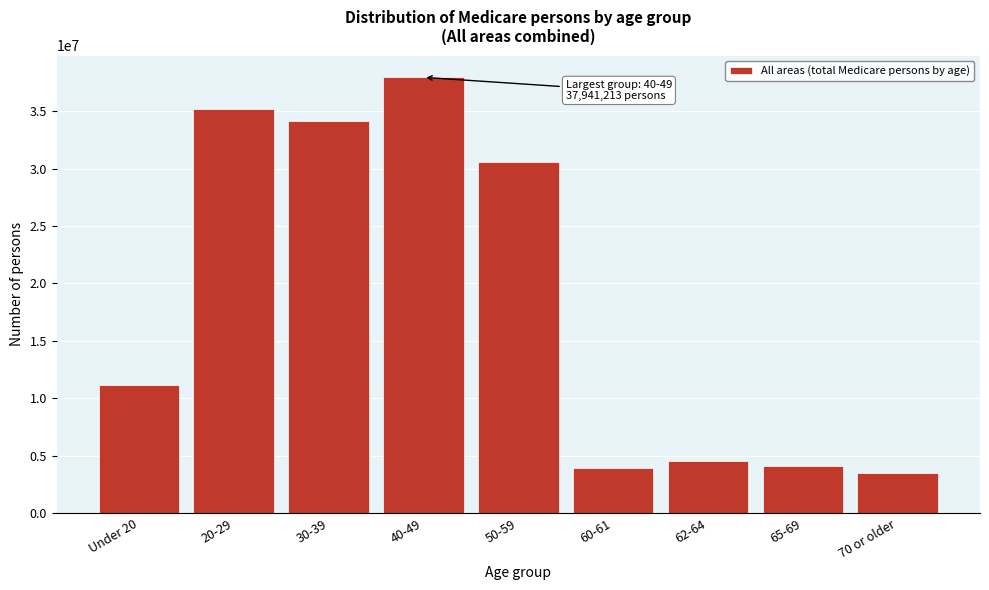

Reading left to right, extract all data points from this chart.

Under 20=11200065	20-29=35190659	30-39=34153133	40-49=37941213	50-59=30547779	60-61=3926709	62-64=4515260	65-69=4092341	70 or older=3521996